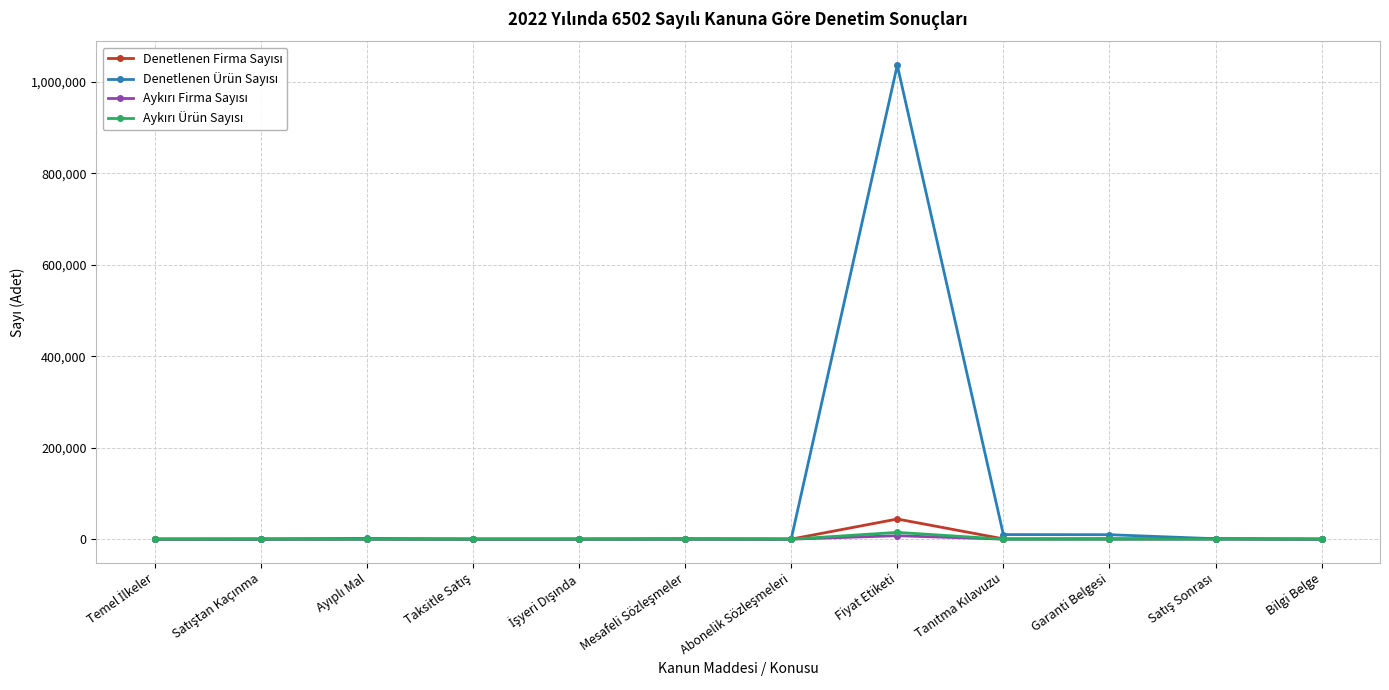

What is the minimum value shown in the chart?

5